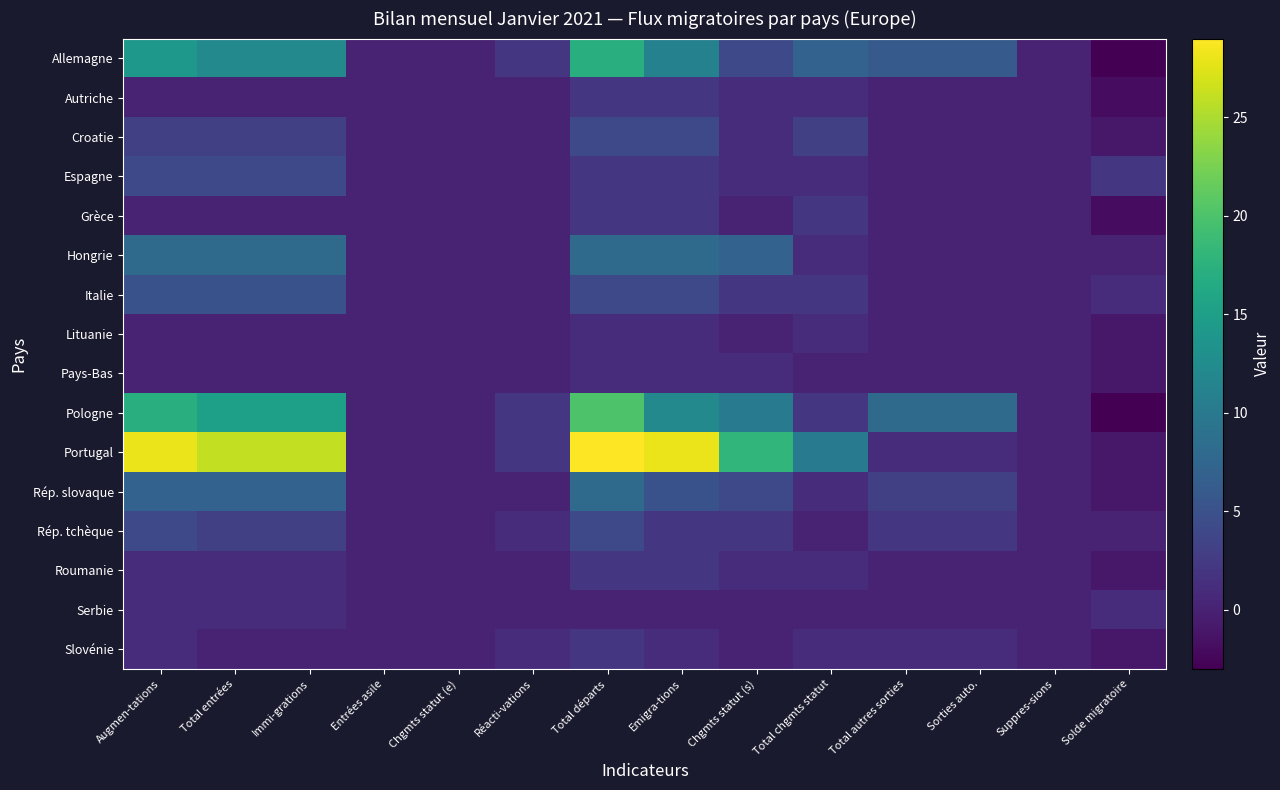

Count the number of data series in this chart.

16